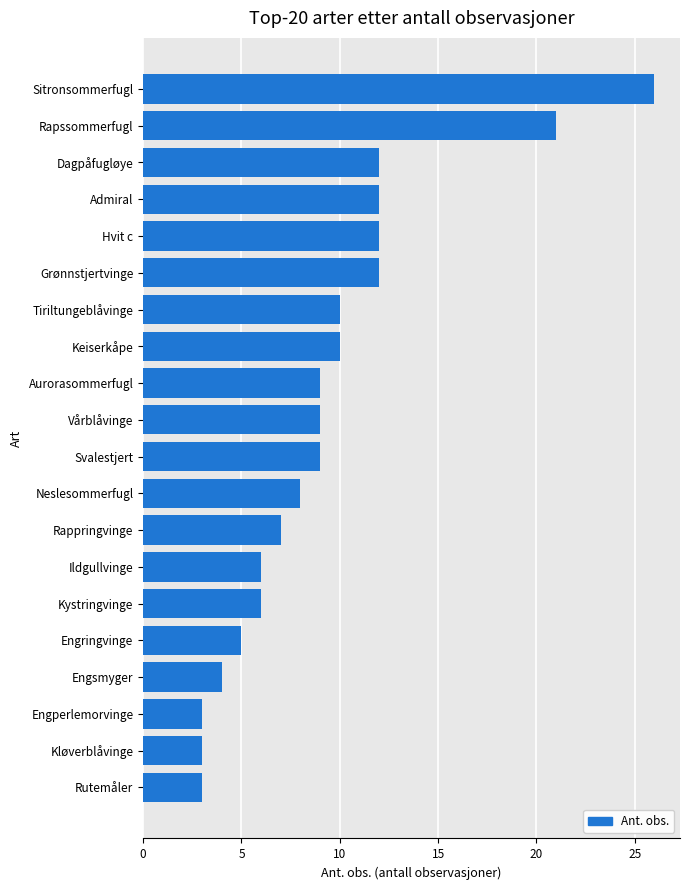

Does the chart contain any negative values?

No